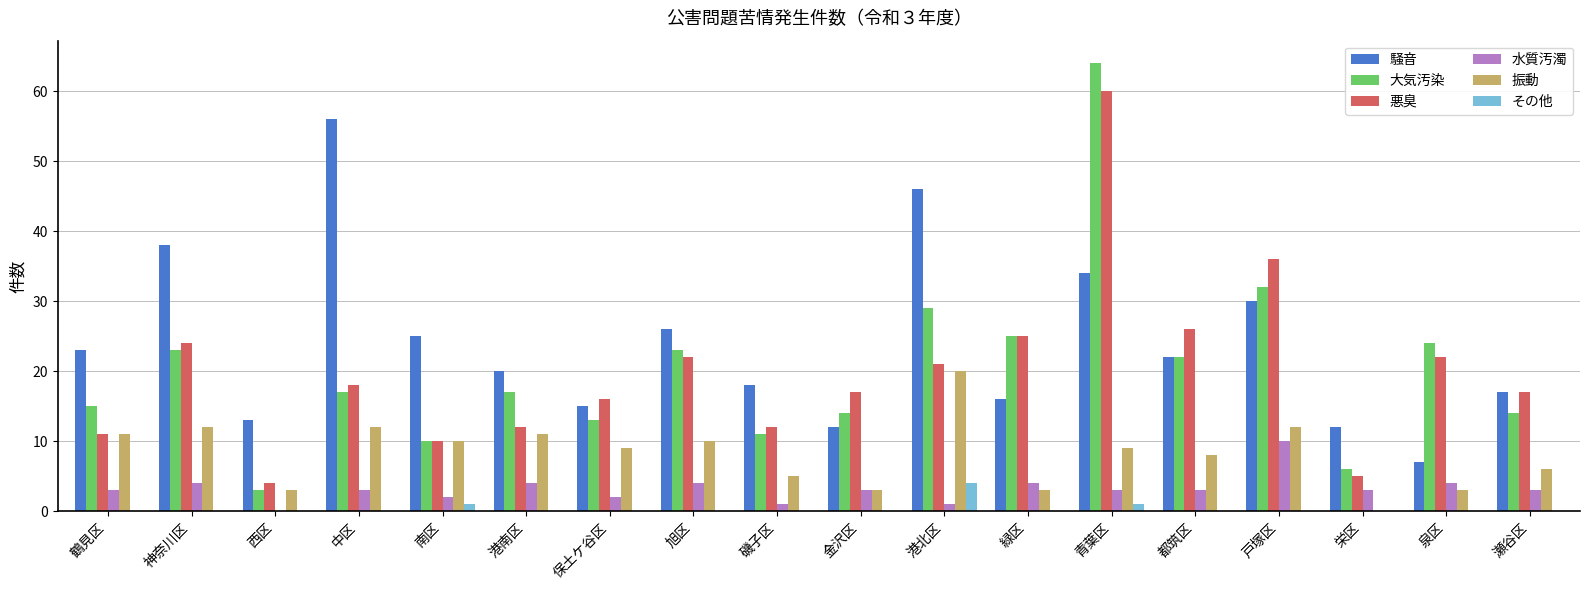

What is the total value across all series at 港北区?

121